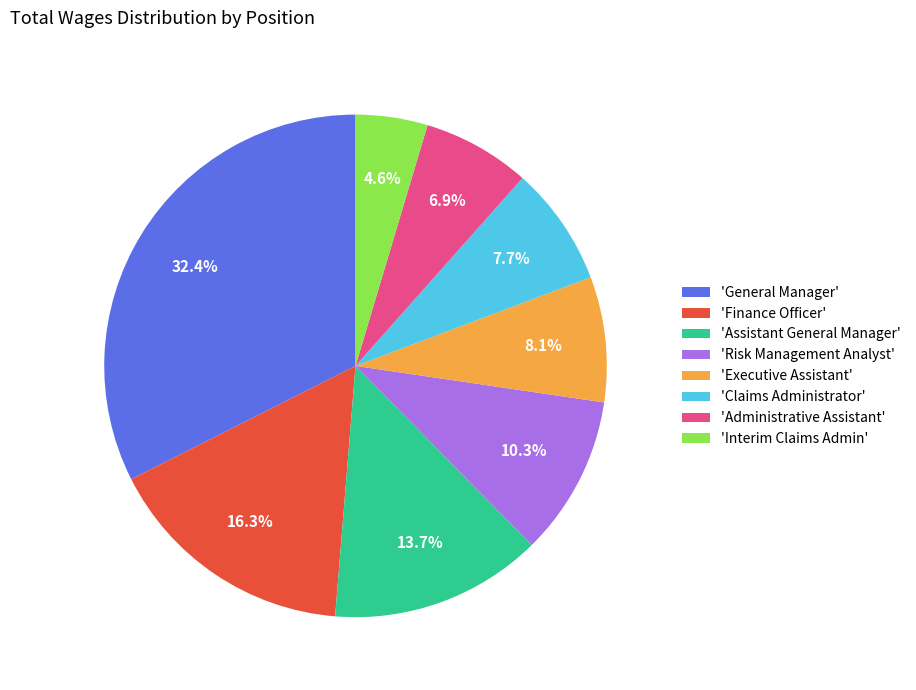

Is the sum of 'Finance Officer' and 'Interim Claims Admin' greater than half?

No